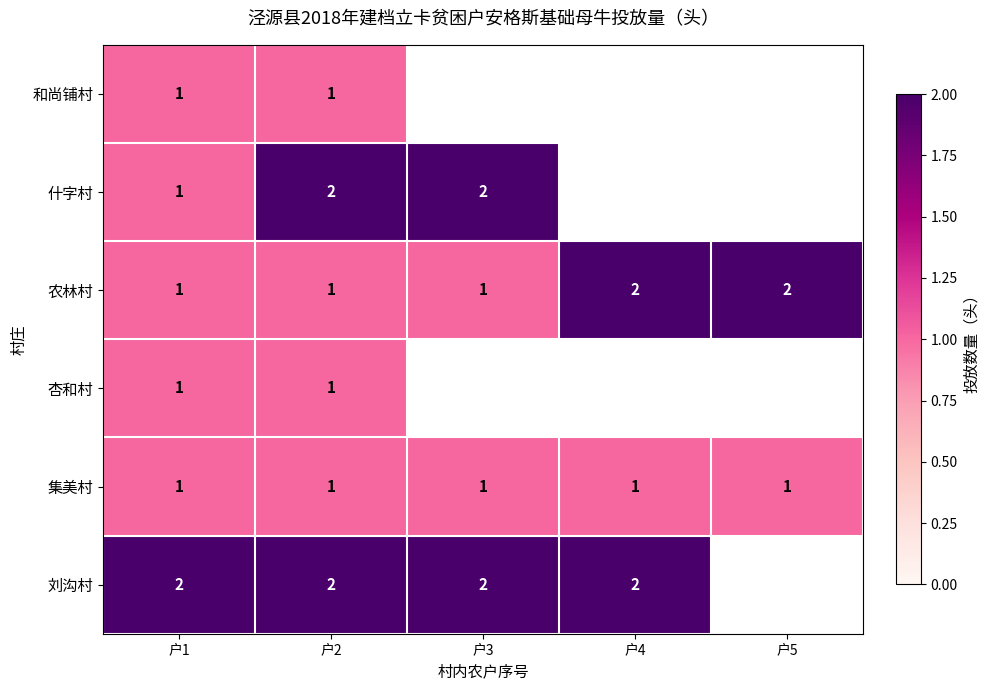

What is the sum of the 刘沟村 values at 户1 and 户4?

4